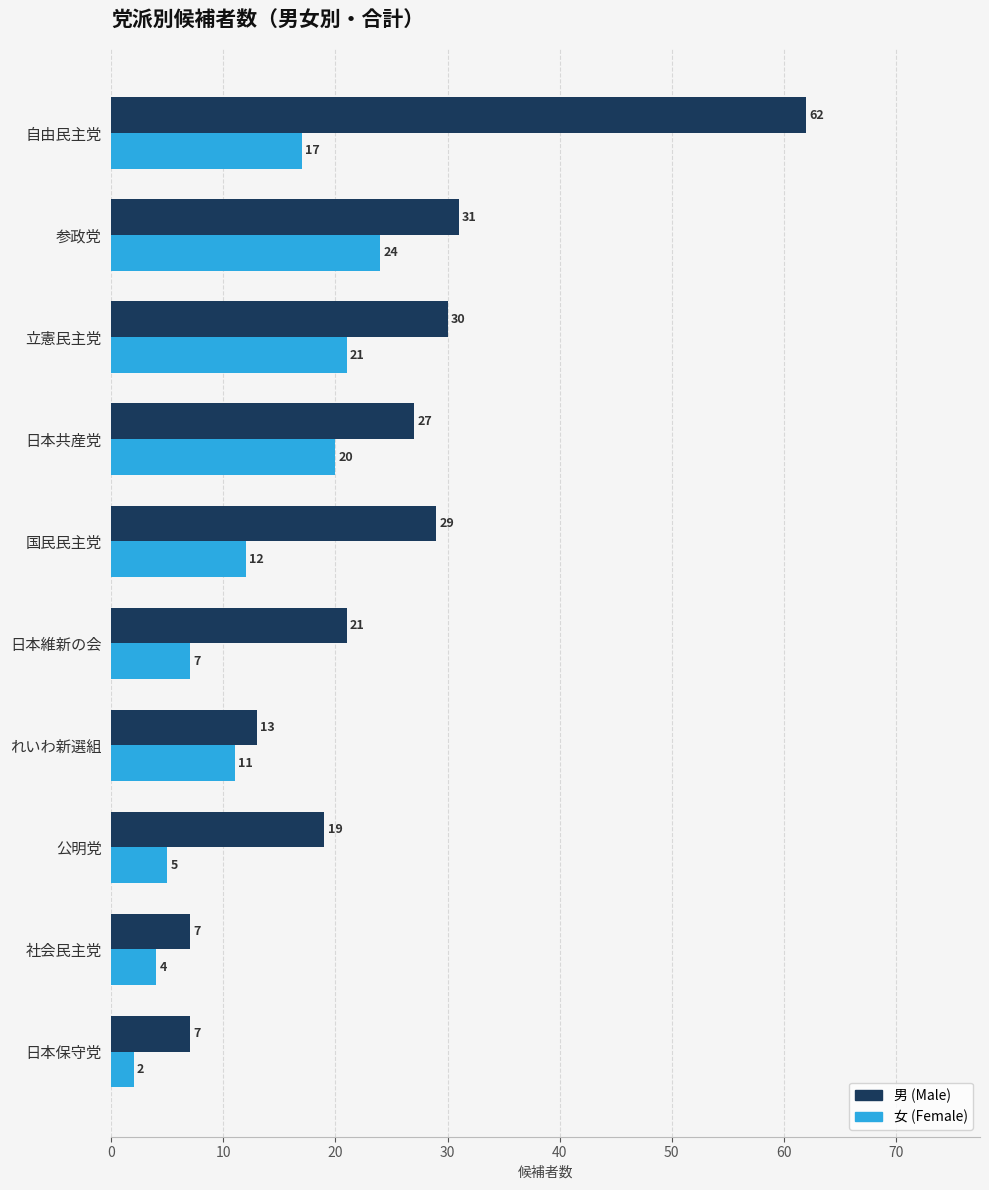

How many categories are shown in the chart?

10